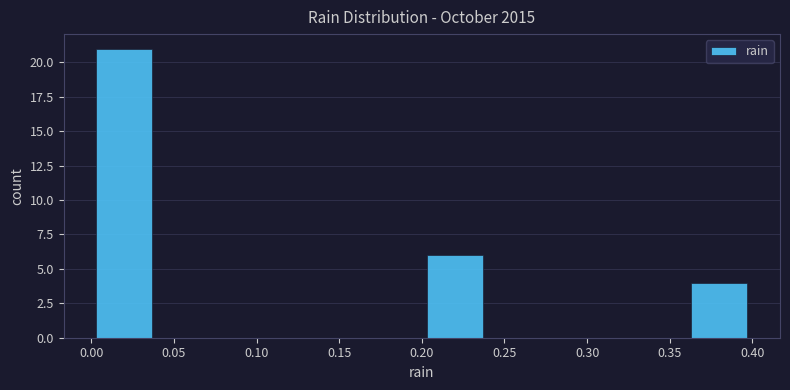

Reading left to right, list every bar in this chart as the range it spans on the x-axis followed by its height. The values are not printed on the chart, so give them approximately, as read against the axis.

0.00 to 0.04: 21
0.04 to 0.08: 0
0.08 to 0.12: 0
0.12 to 0.16: 0
0.16 to 0.20: 0
0.20 to 0.24: 6
0.24 to 0.28: 0
0.28 to 0.32: 0
0.32 to 0.36: 0
0.36 to 0.40: 4